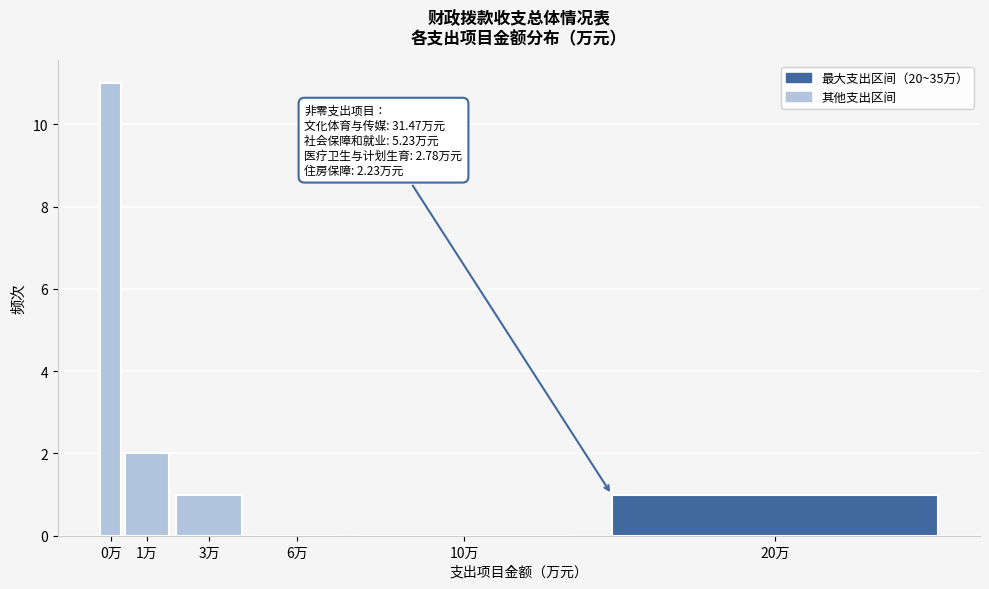

Reading right to left, list all the values displayed in this chart.

20万=1	10万=0	6万=0	3万=1	1万=2	0万=11